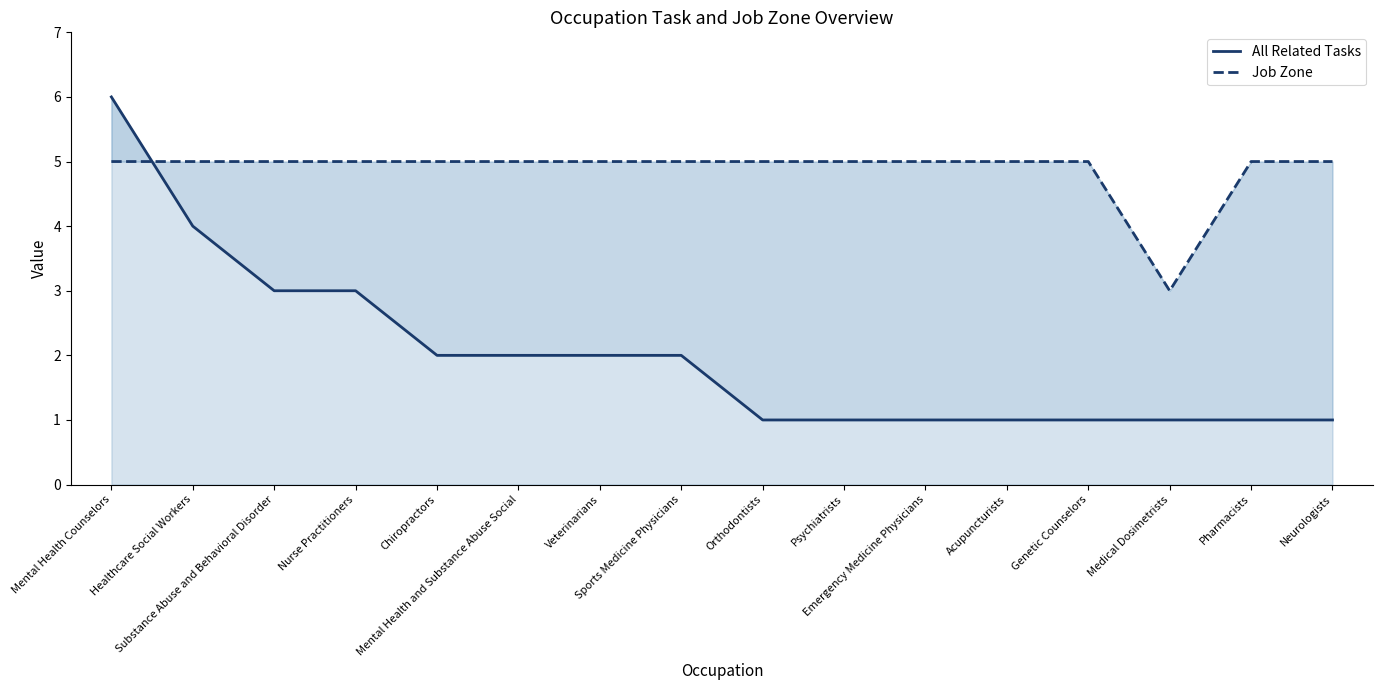

Is the value of Job Zone at Emergency Medicine Physicians greater than the value of All Related Tasks at Nurse Practitioners?

Yes